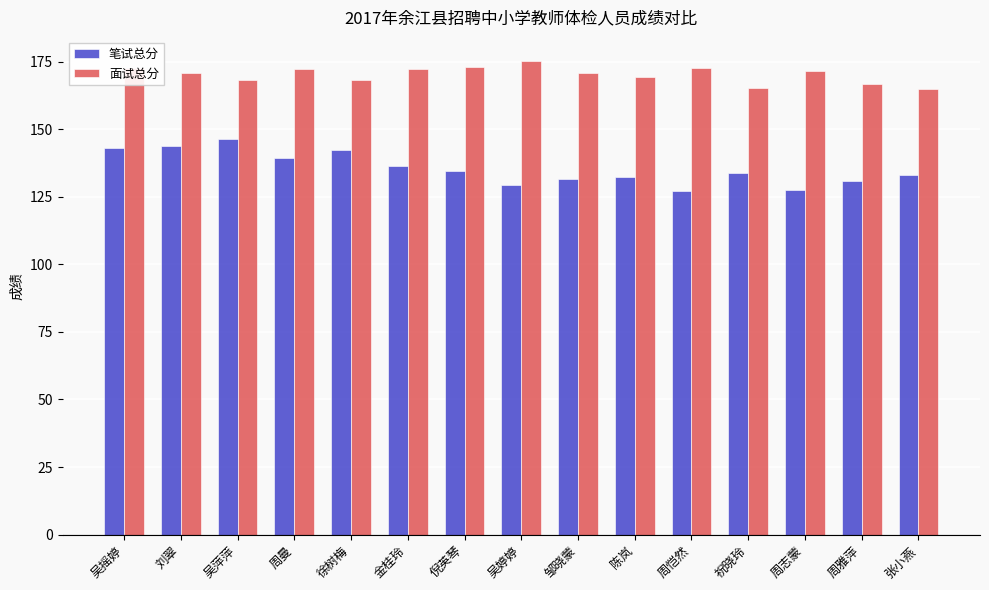

The 笔试总分 series shows 32.3 at 金桂玲. True or false?

False